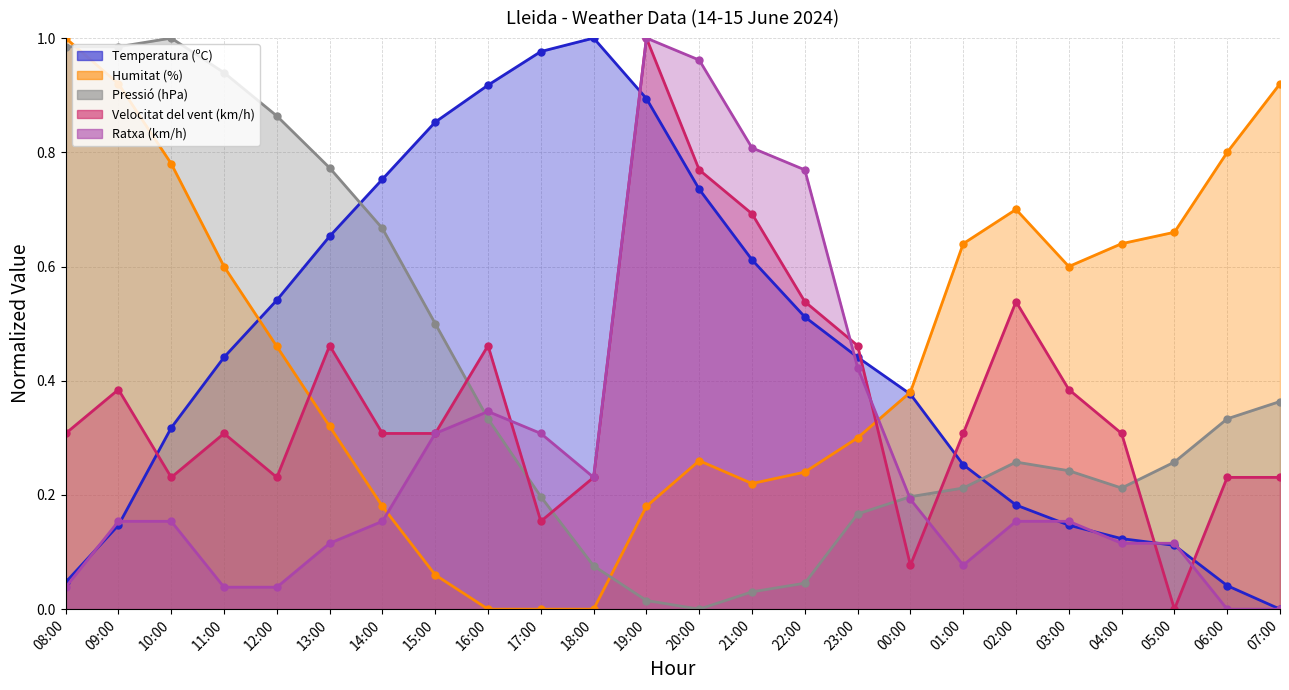

What position from the left is 15:00?

8